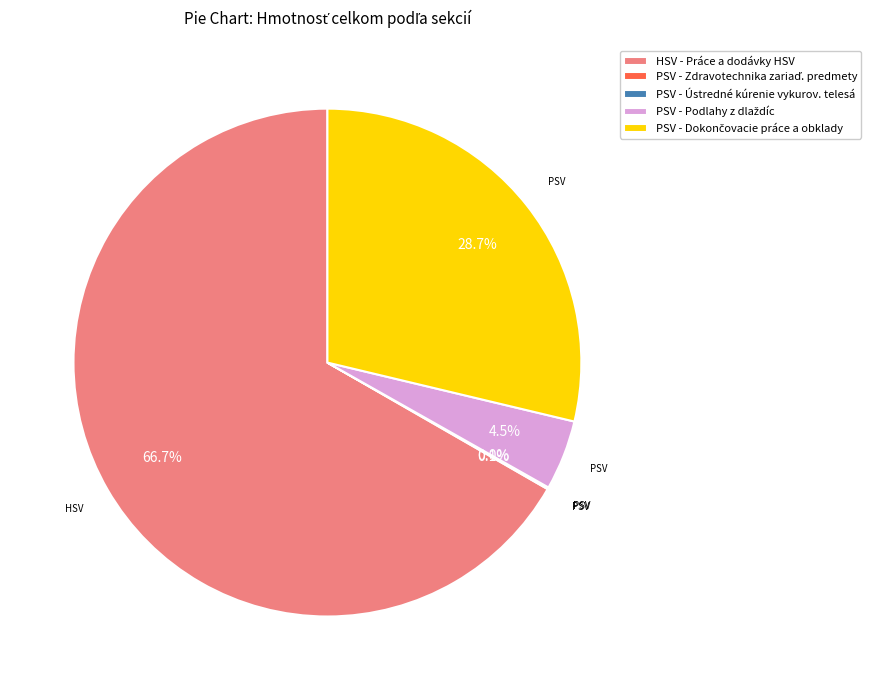

What is the largest slice in the pie chart?

HSV - Práce a dodávky HSV